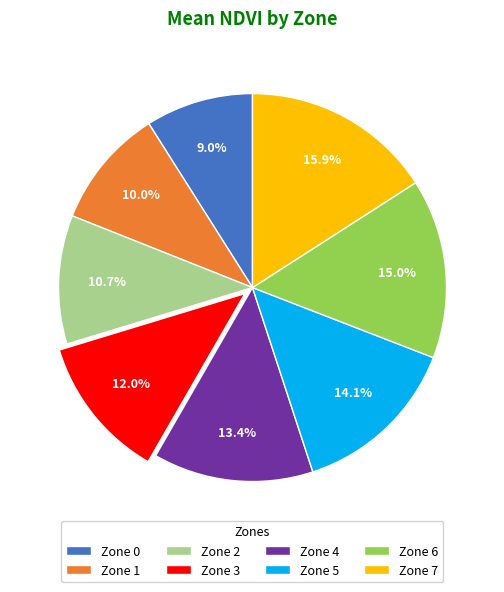

What percentage do Zone 7 and Zone 2 together represent?

26.6%